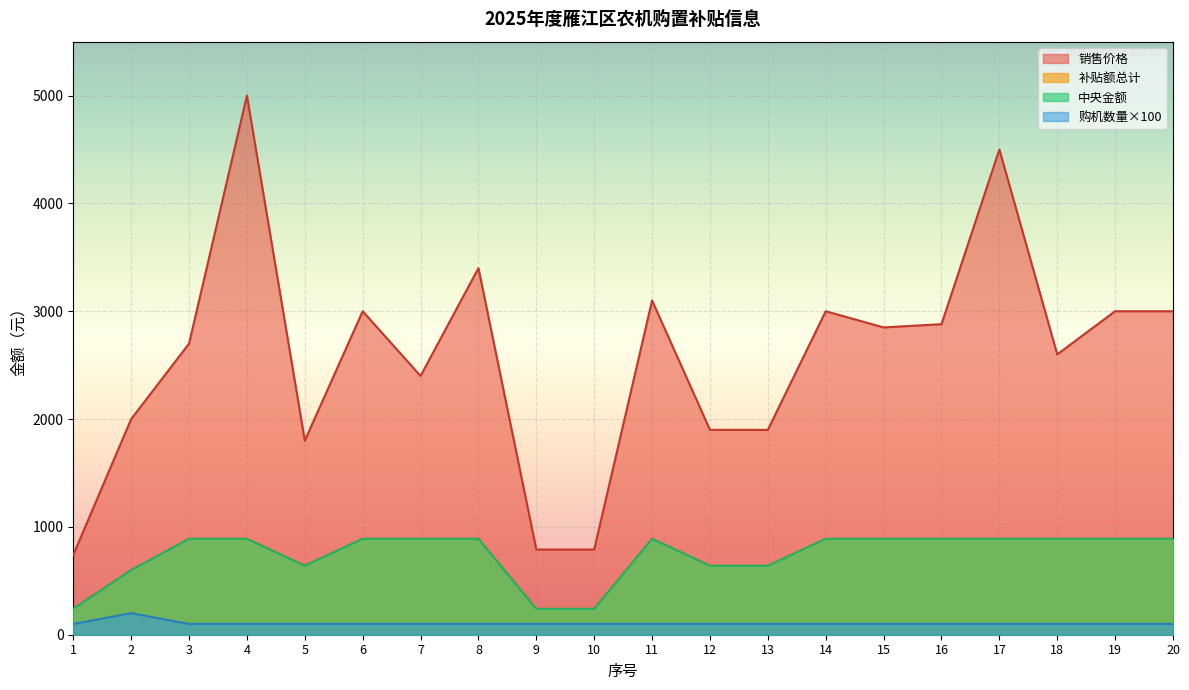

The 中央金额 series shows 600 at 2. True or false?

True